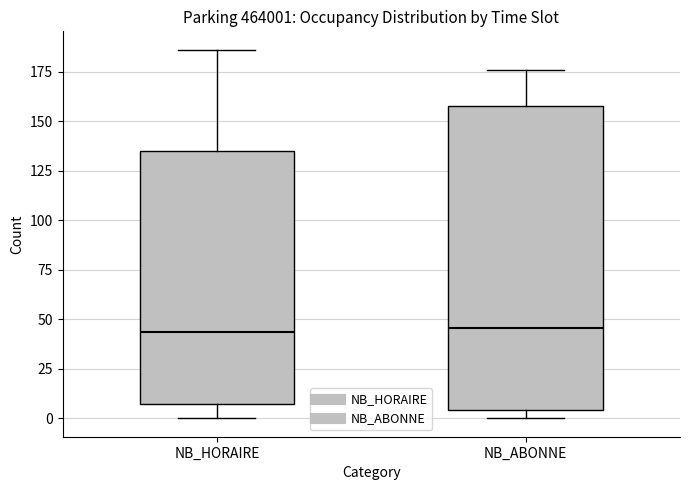

Comparing the boxes themselves (not the whiskers), which one is the tallest?

NB_ABONNE